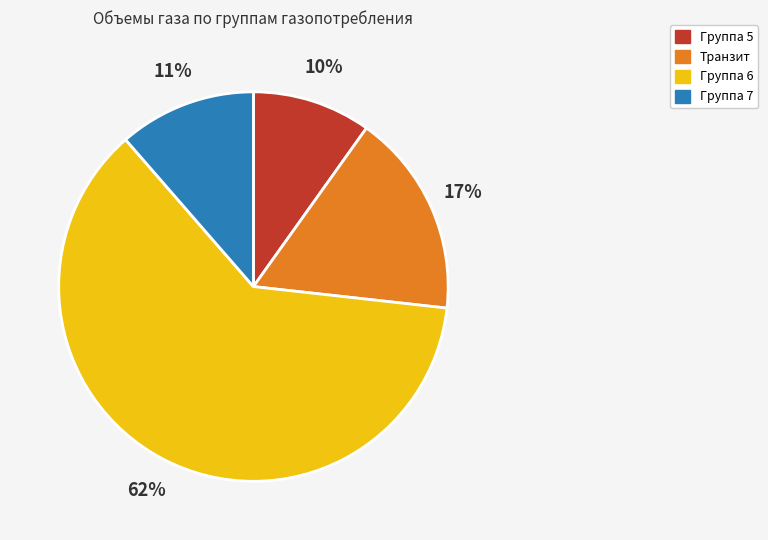

Is there any slice that represents more than half of the pie?

Yes